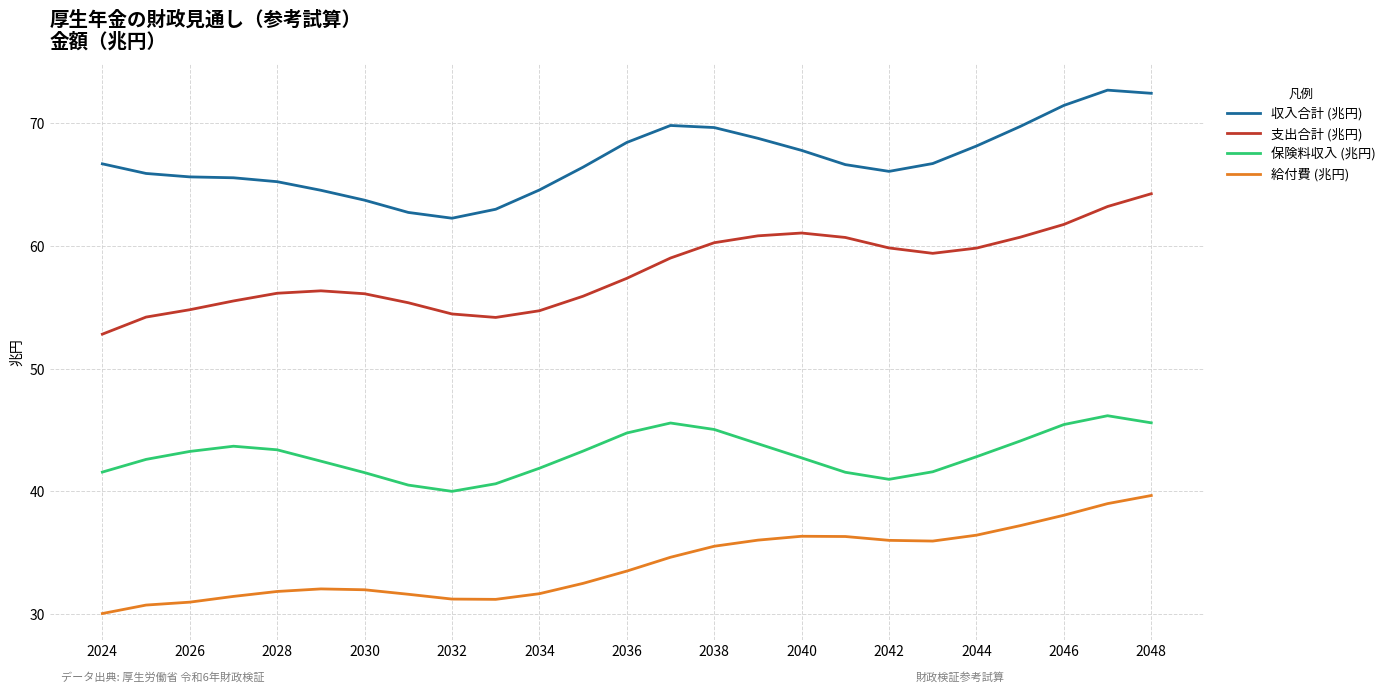

True or false: 保険料収入 (兆円) and 収入合計 (兆円) cross at least once.

False